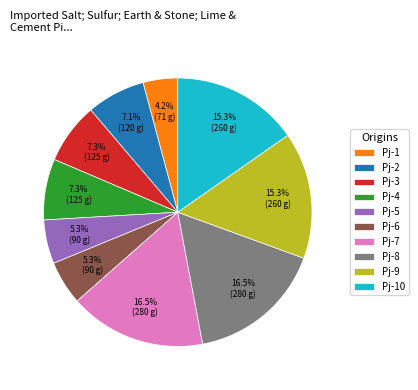

Is there a majority slice in this chart?

No